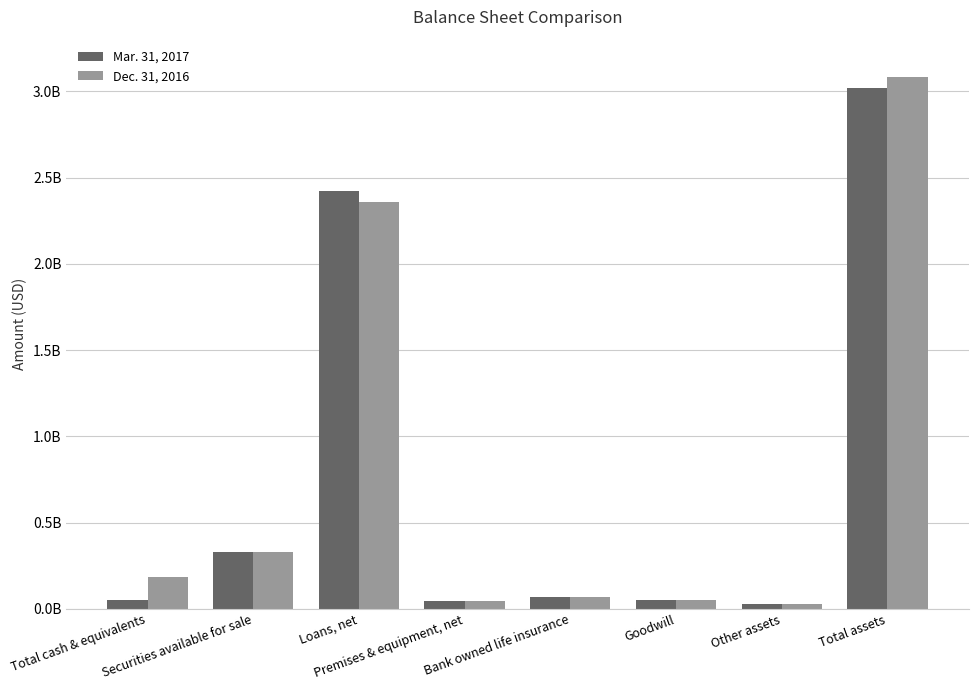

Are the bars horizontal?

No